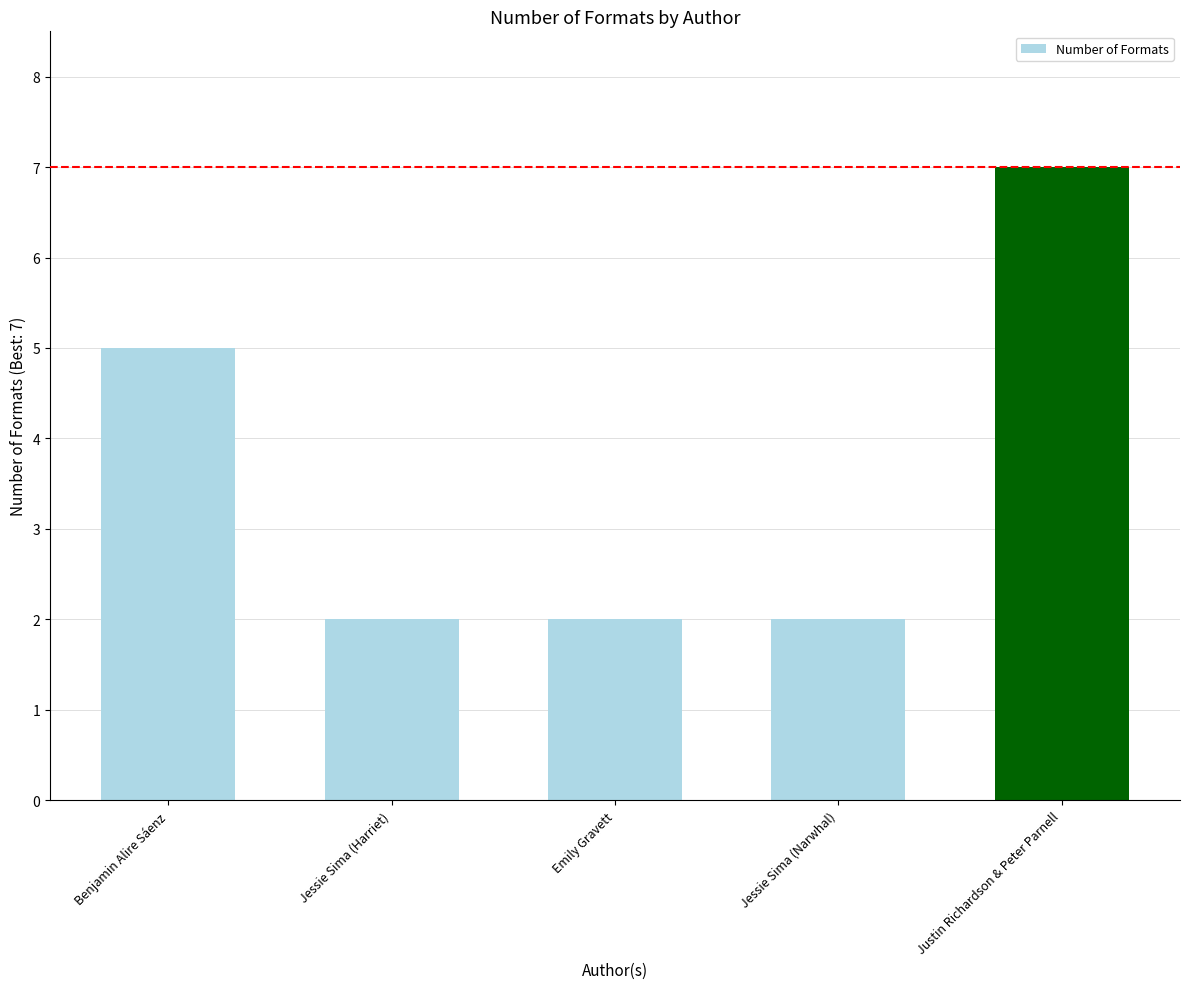

True or false: the data shows 2 at Jessie Sima (Narwhal).

True